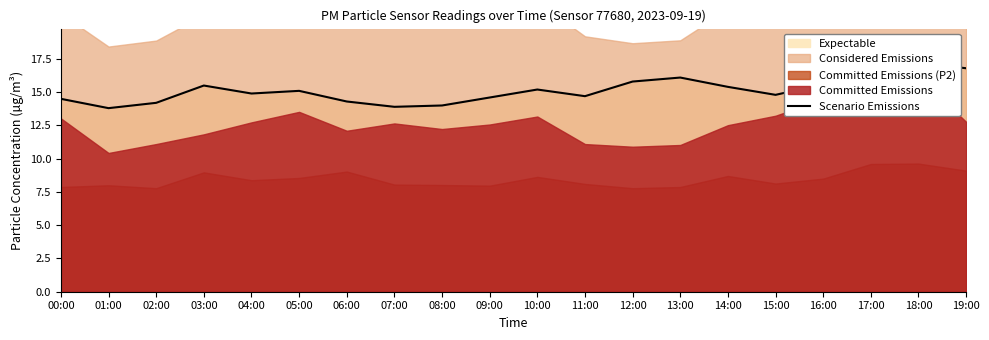

The chart shows a value of 16.1 at 13:00. True or false?

True